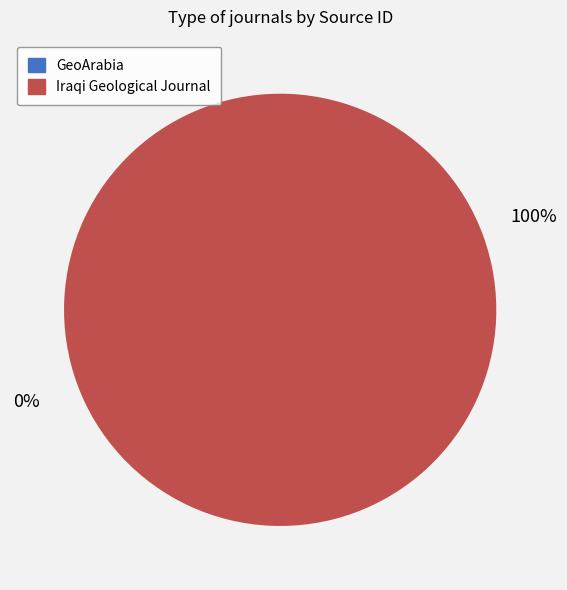

Is it true that Iraqi Geological Journal is 100% of the pie?

True